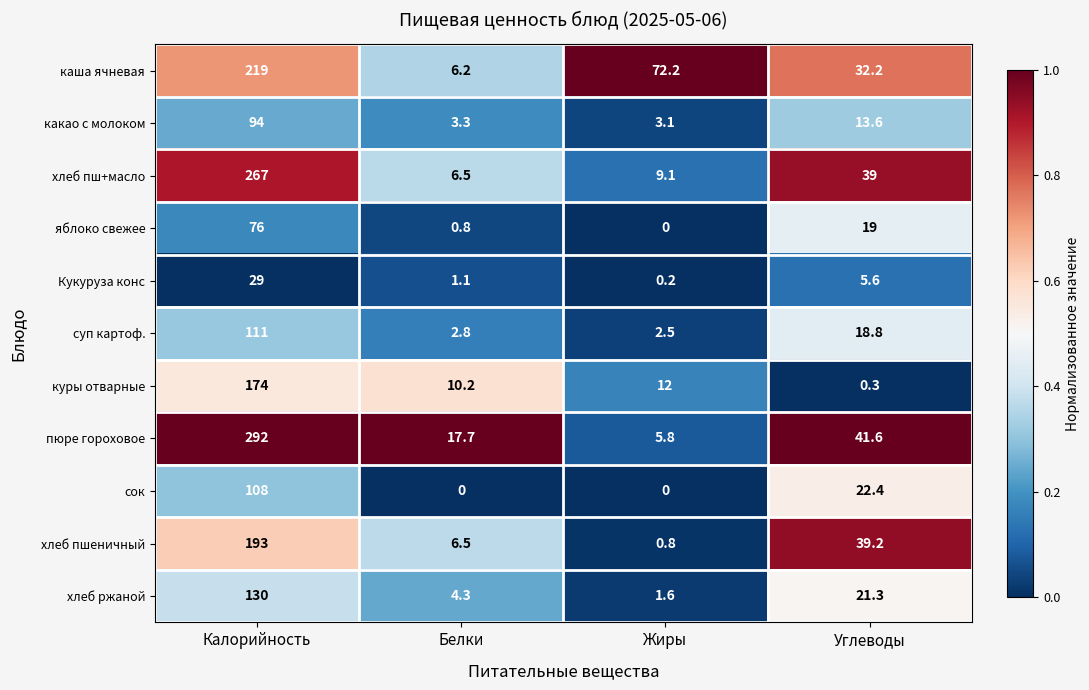

Which series has the largest total across all categories?

пюре гороховое